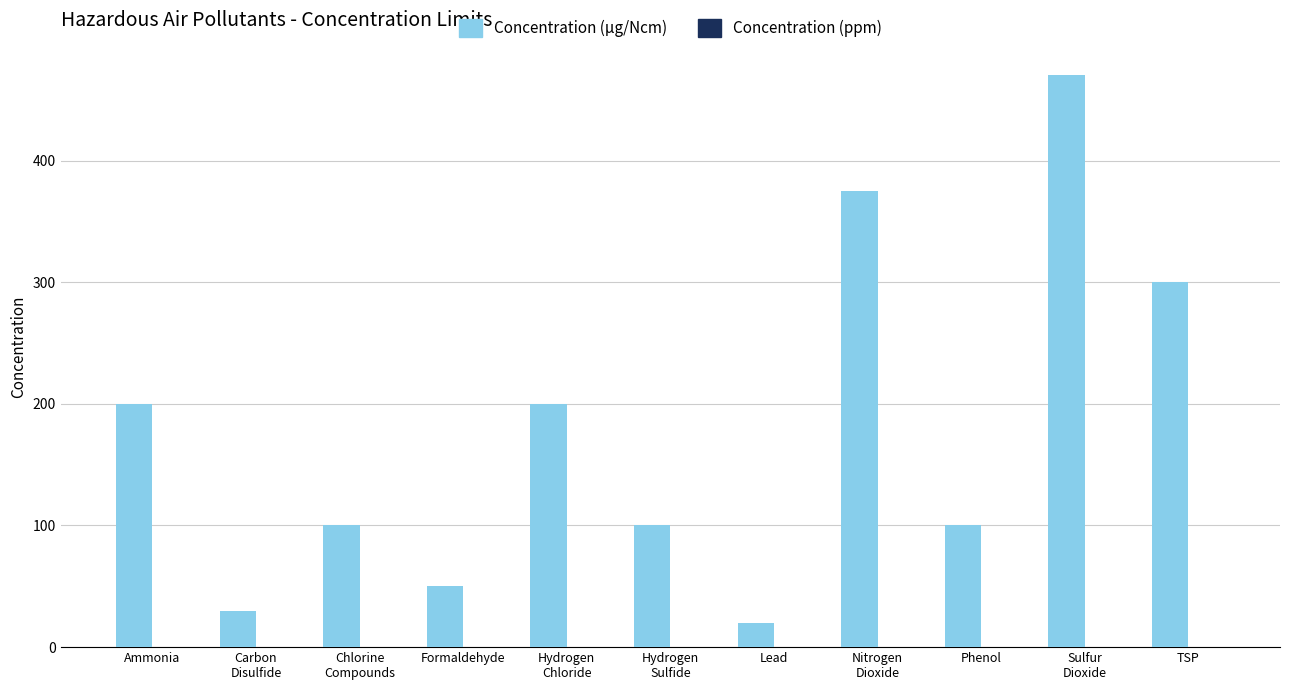

What is the highest value of the Concentration (µg/Ncm) series?

470.0